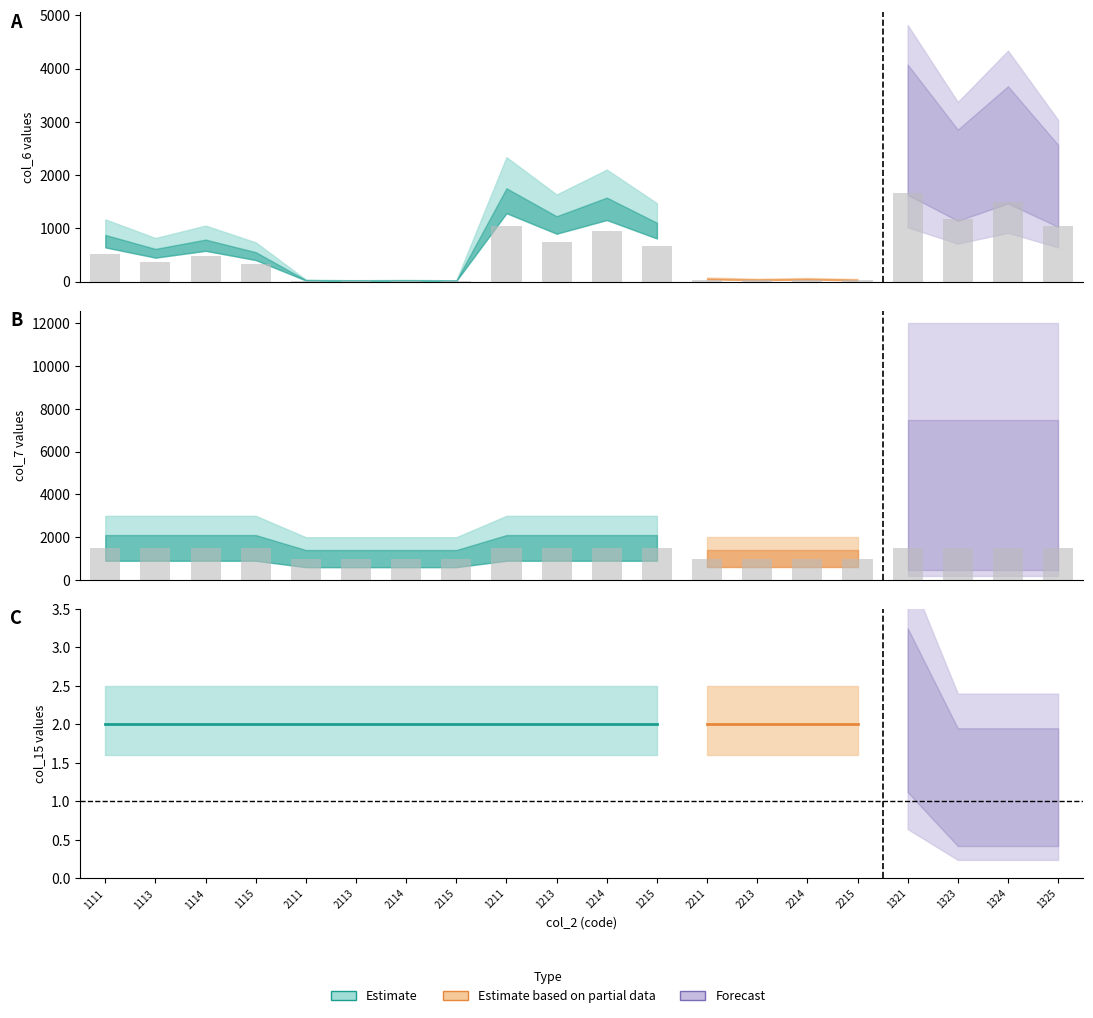

At which label is col_2 (Estimate) closest to 1250?

1111